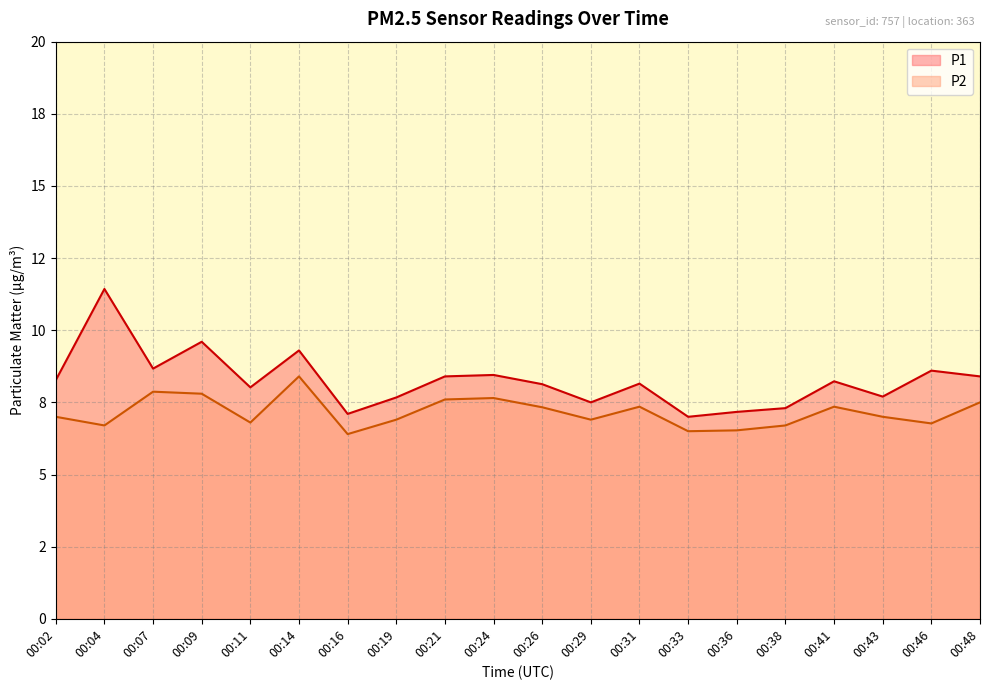

Read the P1 value at 00:04.

11.4